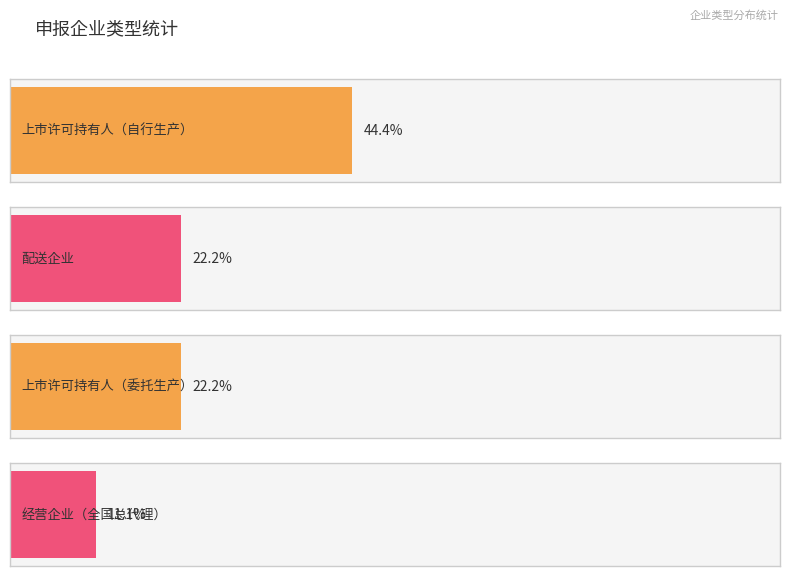

List the labels in order of value, largest first.

上市许可持有人（自行生产）, 配送企业, 上市许可持有人（委托生产）, 经营企业（全国总代理）